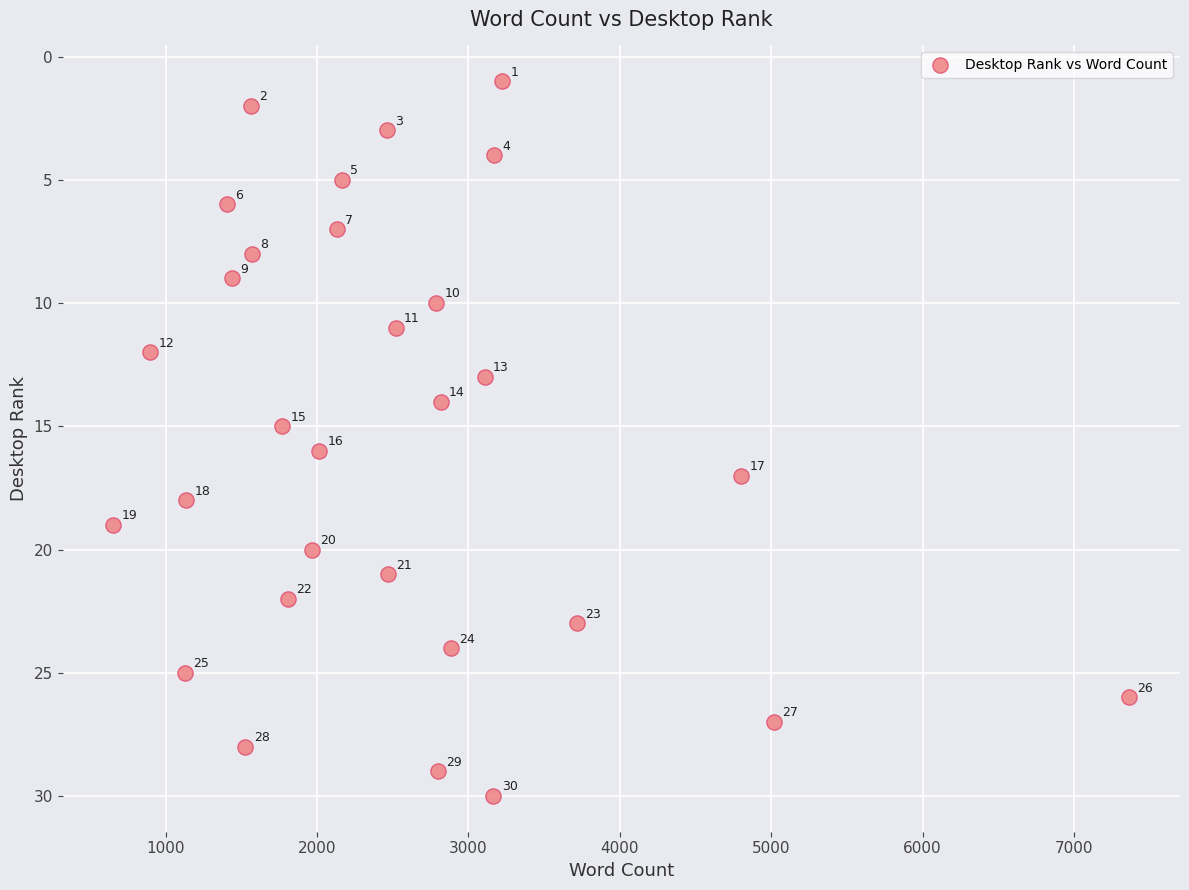

What Y value in the scatter plot is closest to 15?

15